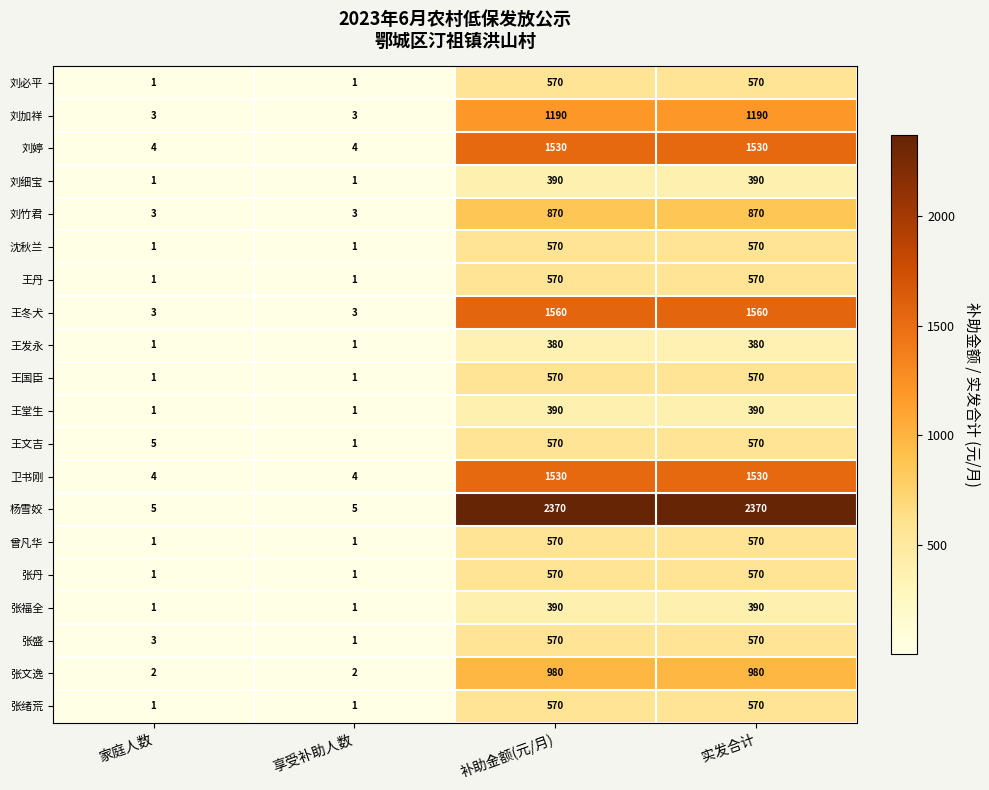

What is the sum of the 刘加祥 values at 实发合计 and 补助金额(元/月)?

2380